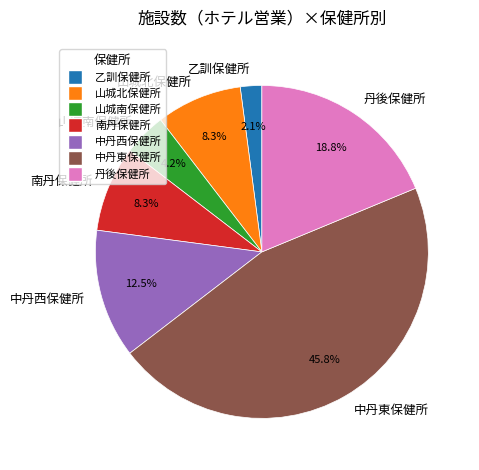

Between 南丹保健所 and 中丹西保健所, which is larger?

中丹西保健所